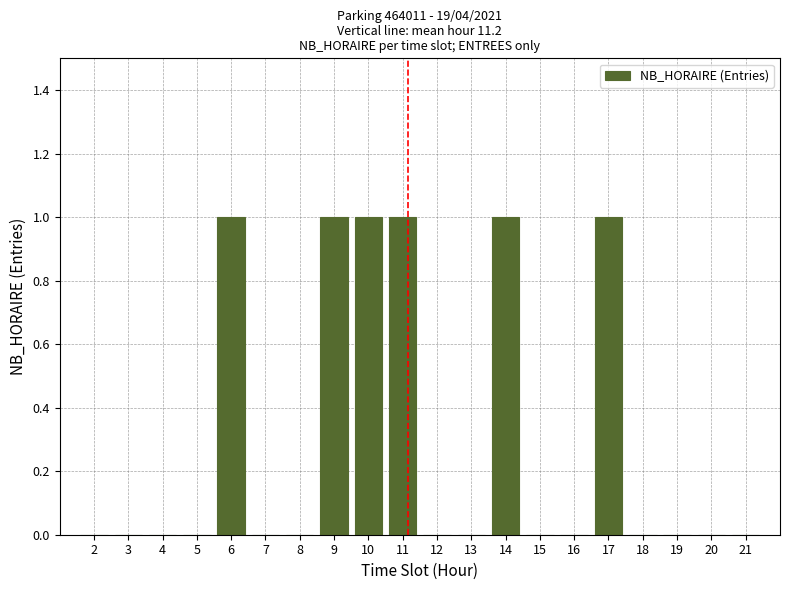

Reading right to left, transcribe all the data shown in this chart.

21=0	20=0	19=0	18=0	17=1	16=0	15=0	14=1	13=0	12=0	11=1	10=1	9=1	8=0	7=0	6=1	5=0	4=0	3=0	2=0